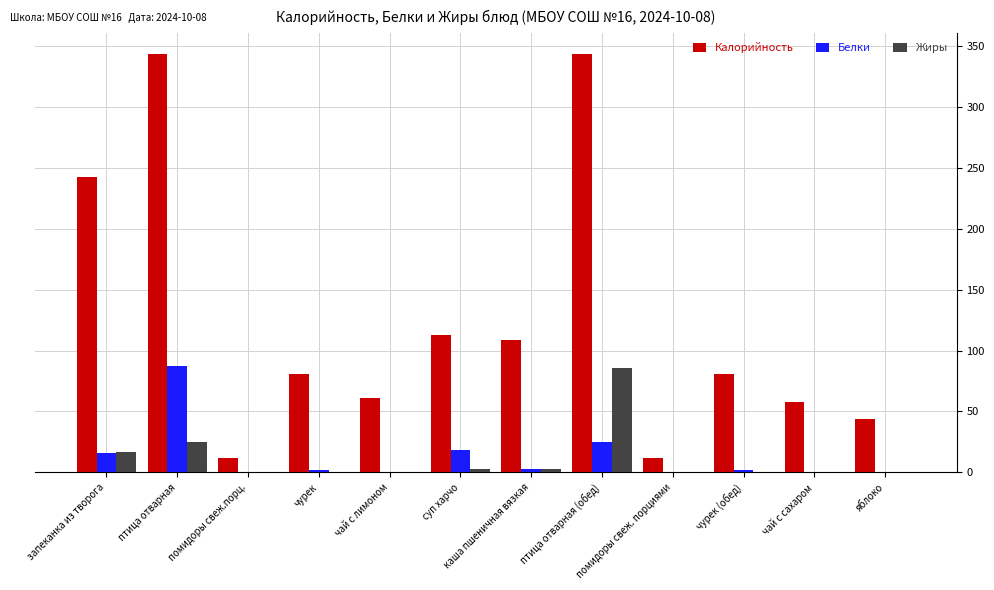

What is the total value across all series at суп харчо?

134